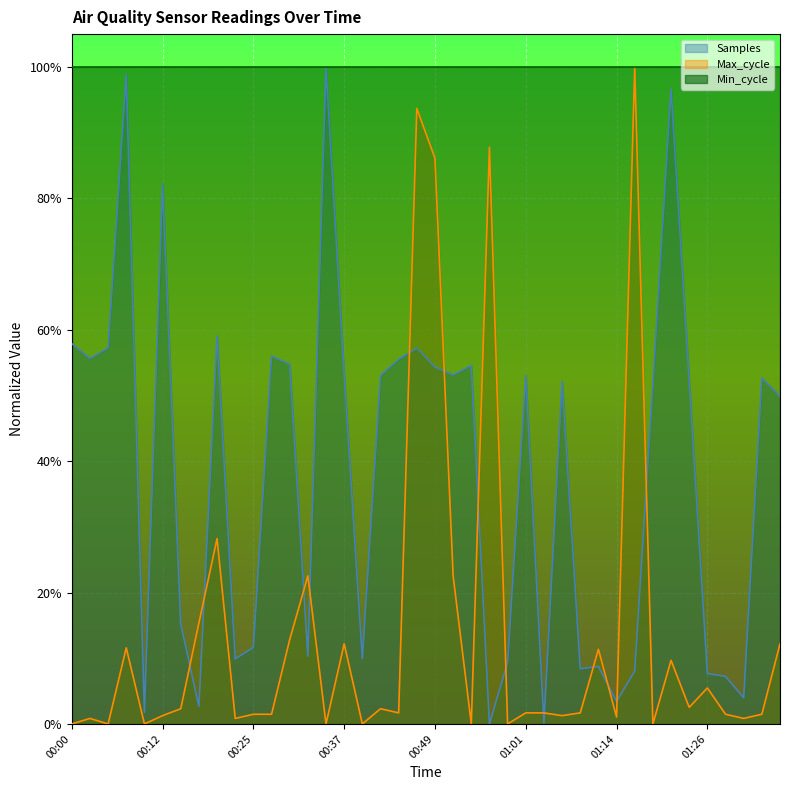

The Samples series shows 0.9 at 00:30. True or false?

False